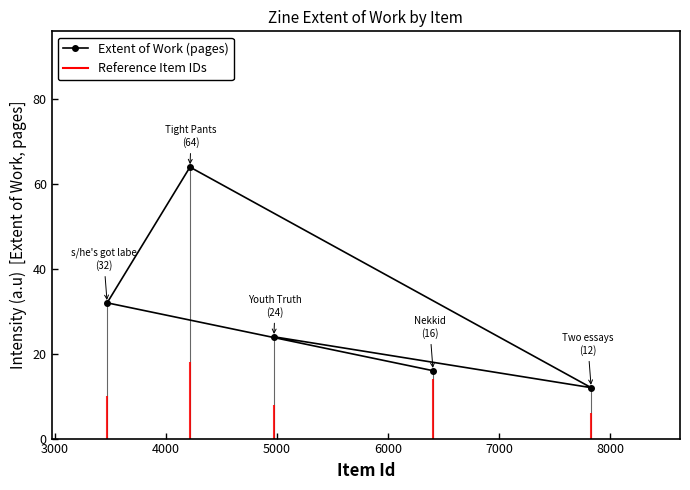

What is the highest value of the Extent of Work (pages) series?

64